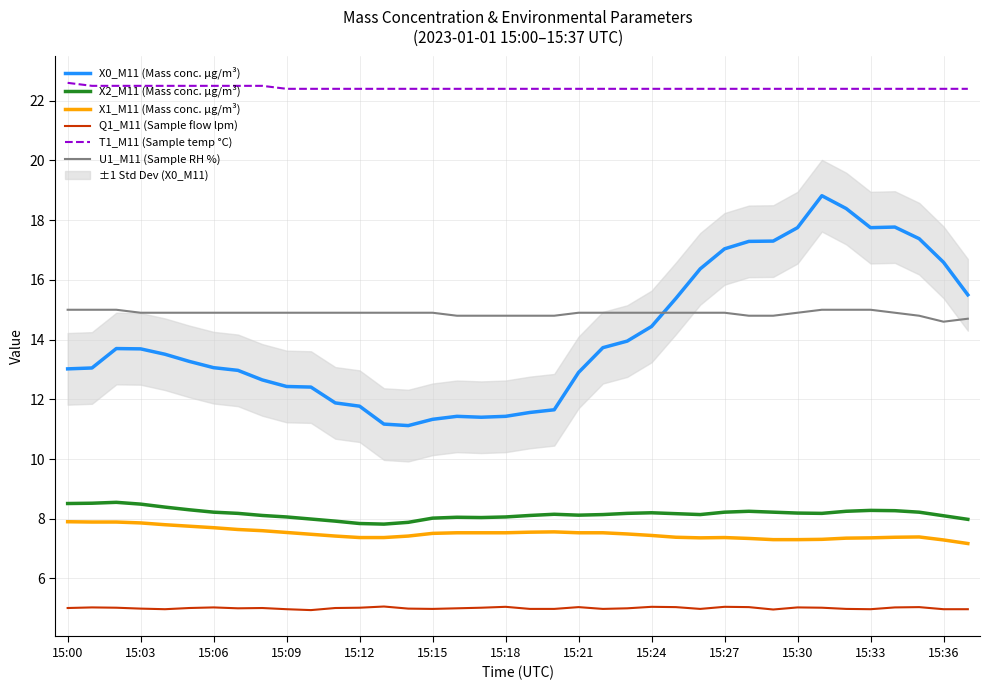

How many data points does each series have?

38